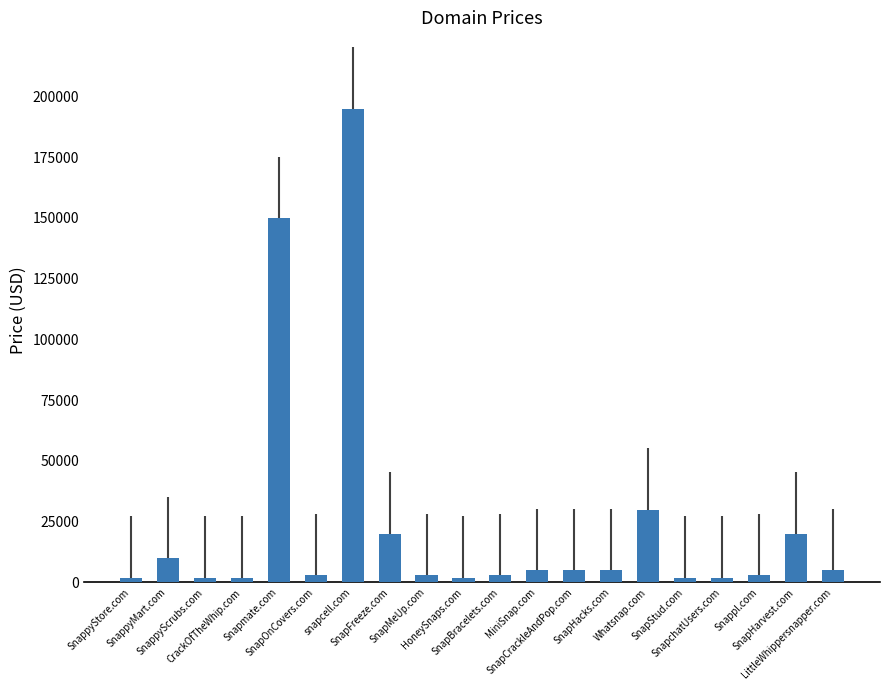

Where does the data first go above 4888?

SnappyMart.com